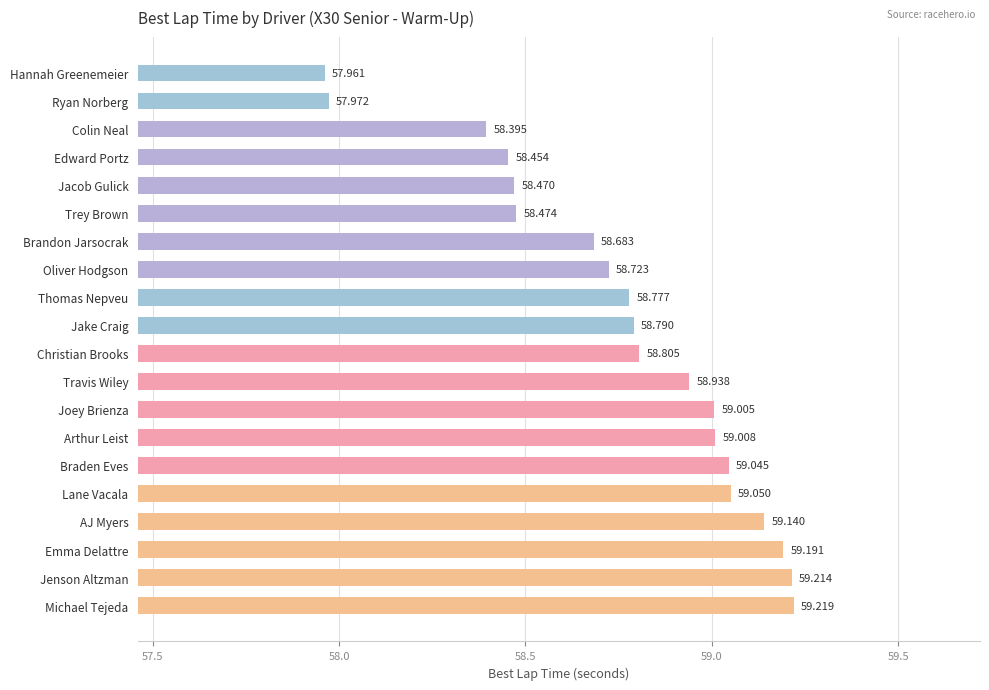

At which label is the value closest to 58?

Ryan Norberg